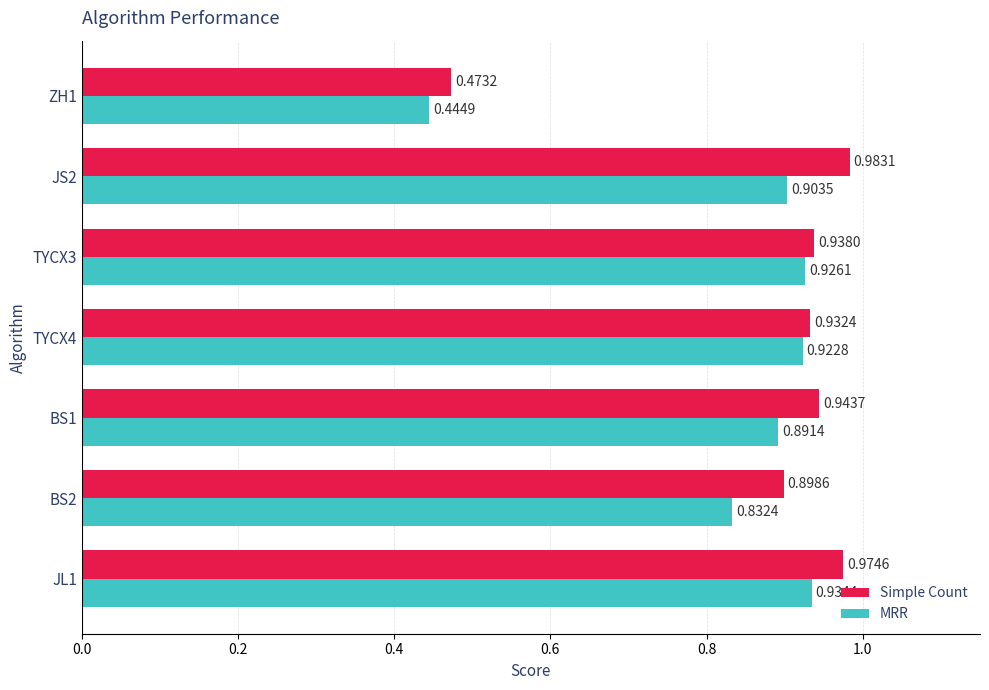

Rank the series by their average value, from lowest to highest.

MRR, Simple Count